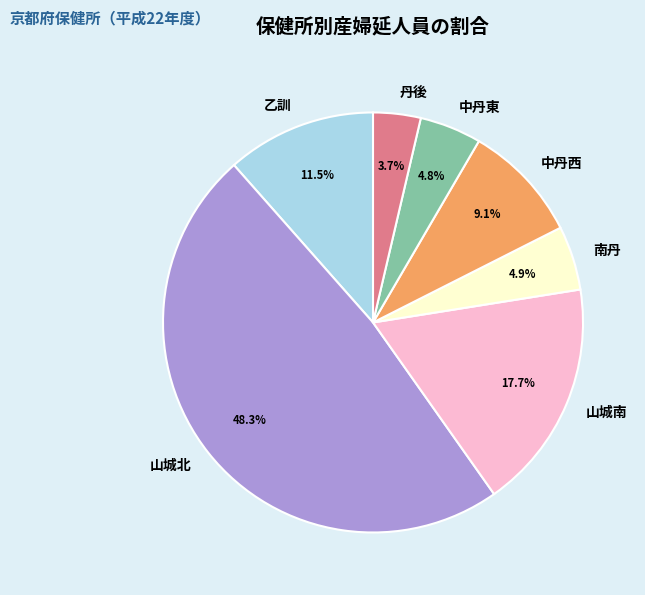

To the nearest percent, what is the difference between the largest and smallest slice percentages?

45%